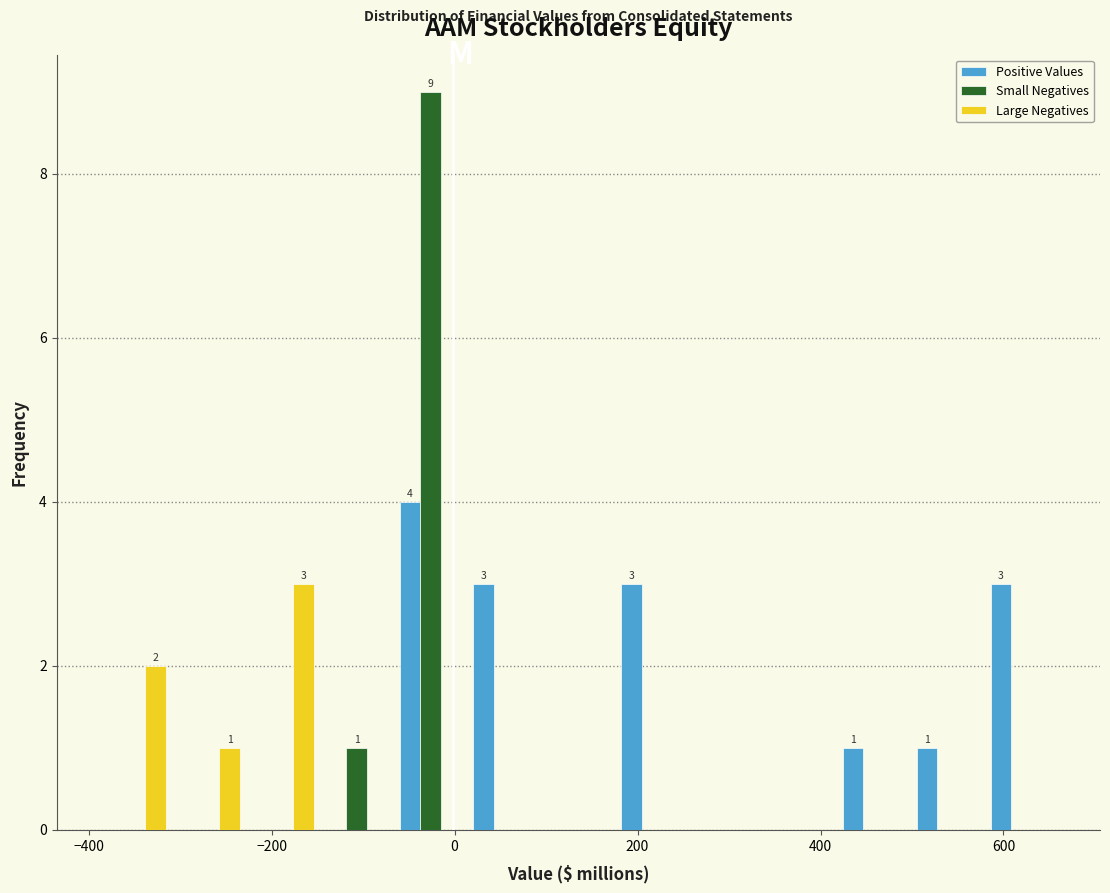

In the Positive Values series, which range on the x-axis has the tallest bar?

-60 to 20